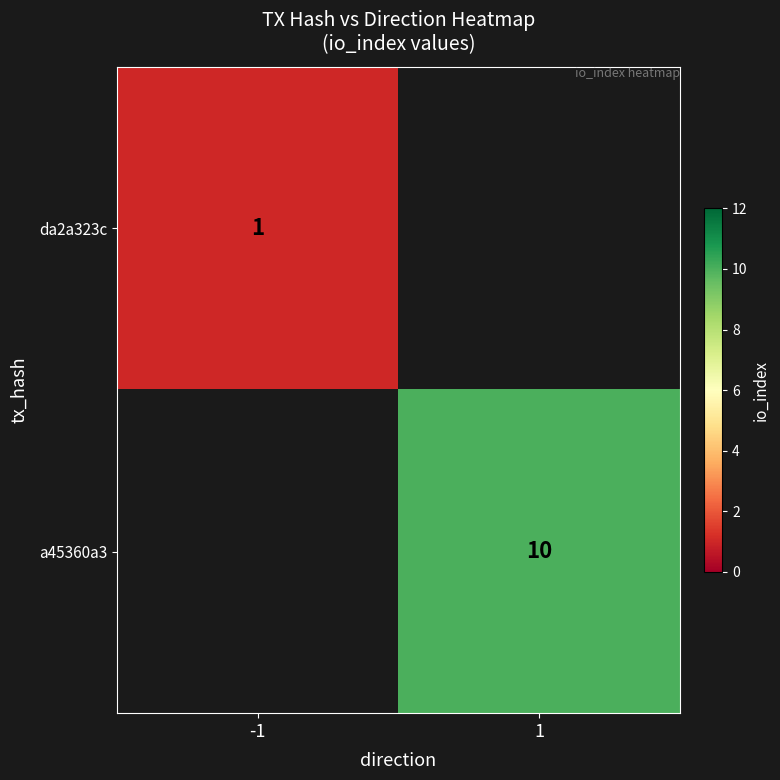

At how many categories does at least one series exceed 2?

1